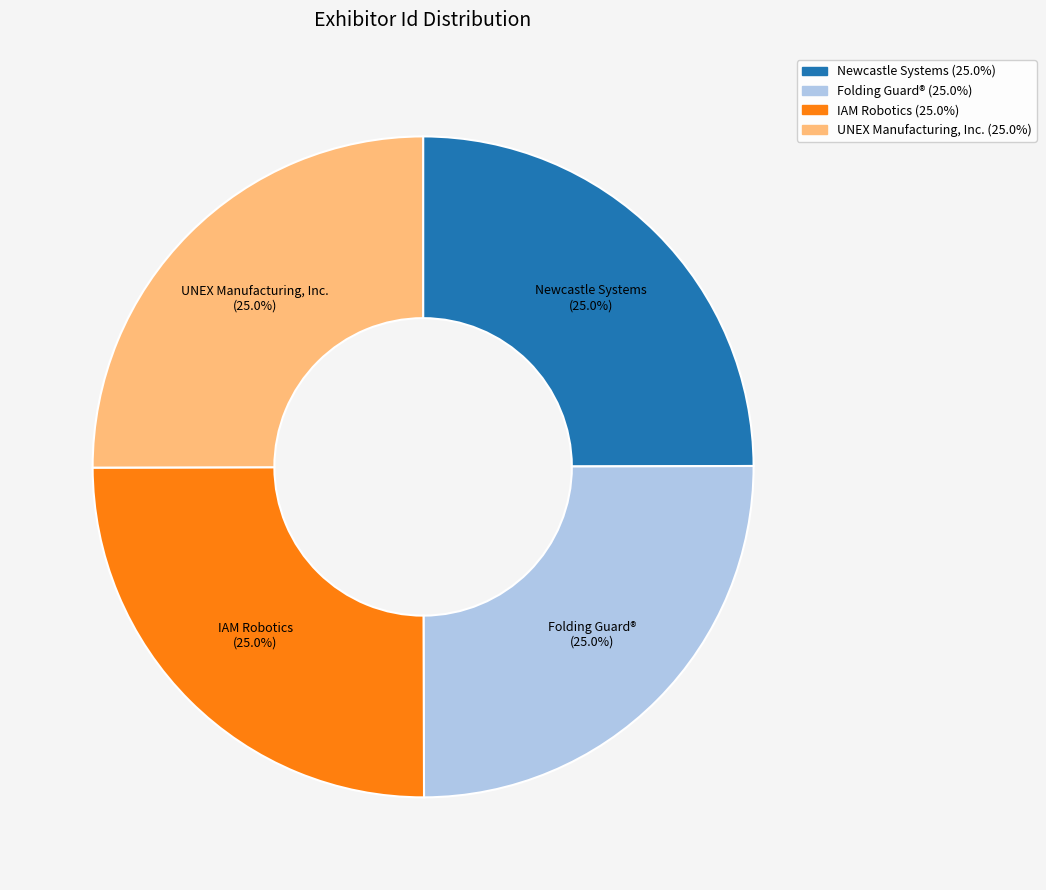

Count the number of slices in the pie.

4